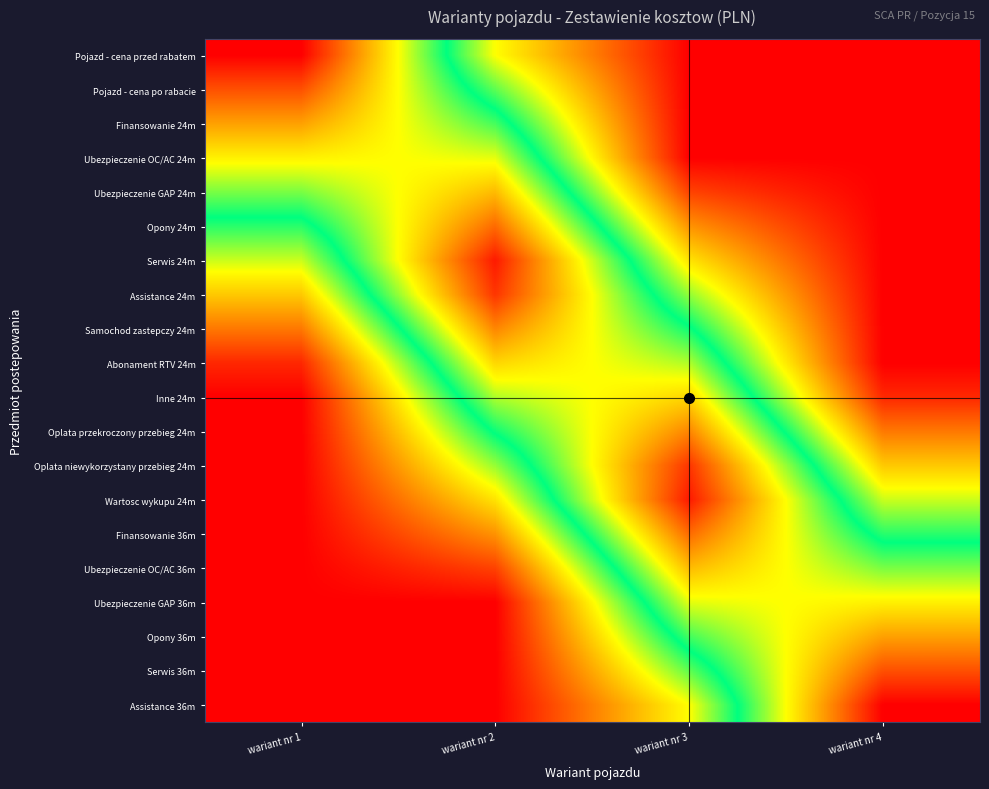

How many distinct data groups are displayed?

20